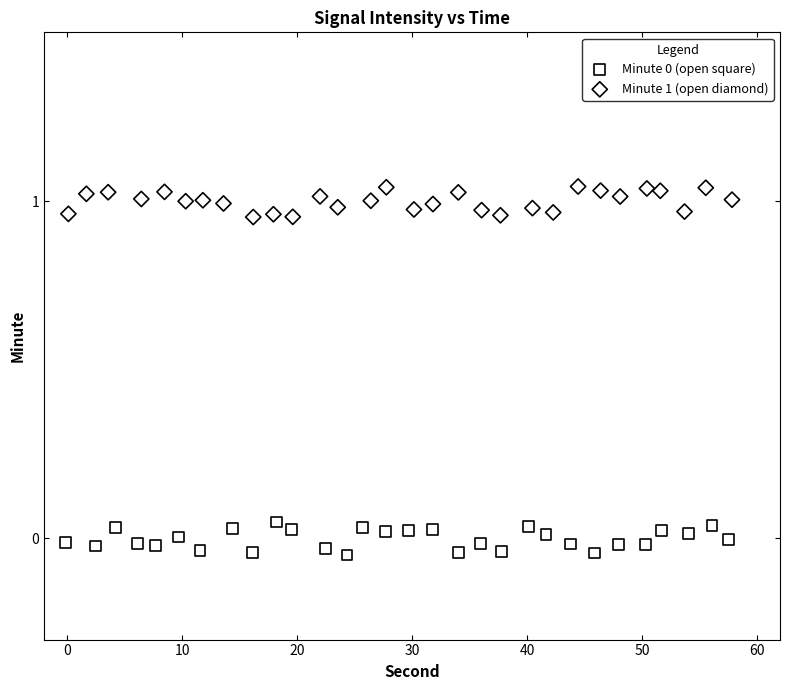

Which series contains the highest Y value?

Minute 1 (open diamond)